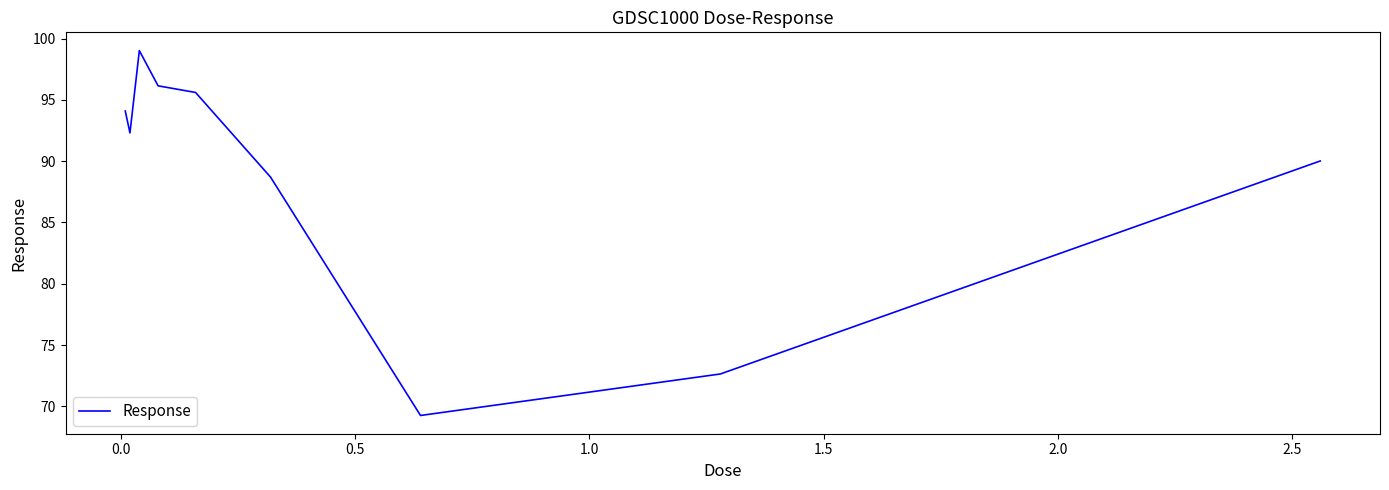

What is the maximum value shown in the chart?

99.0